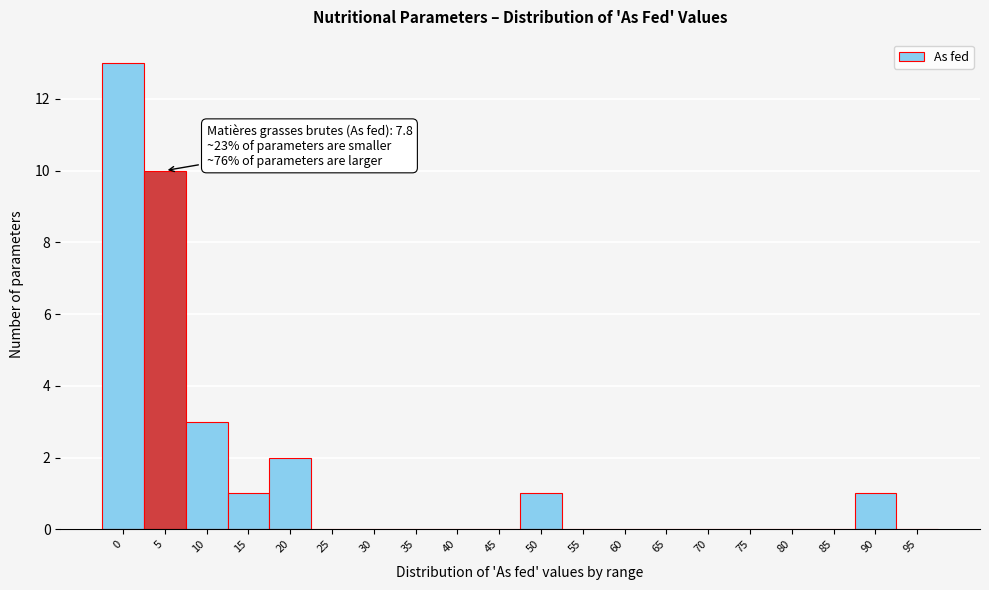

Reading left to right, list all the values displayed in this chart.

0=13	5=10	10=3	15=1	20=2	25=0	30=0	35=0	40=0	45=0	50=1	55=0	60=0	65=0	70=0	75=0	80=0	85=0	90=1	95=0